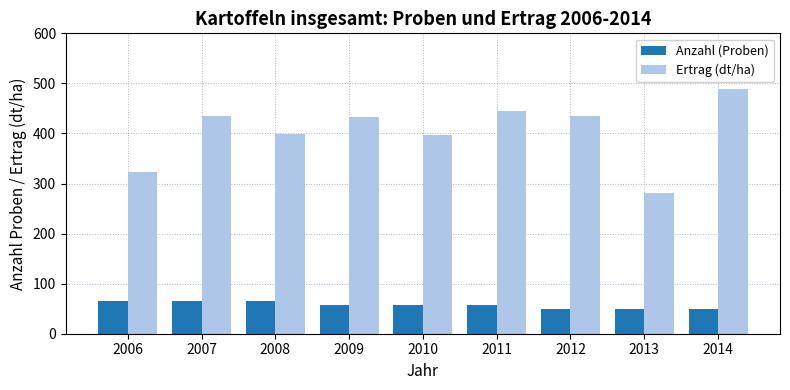

Is the value of Ertrag (dt/ha) at 2008 greater than the value of Anzahl (Proben) at 2007?

Yes